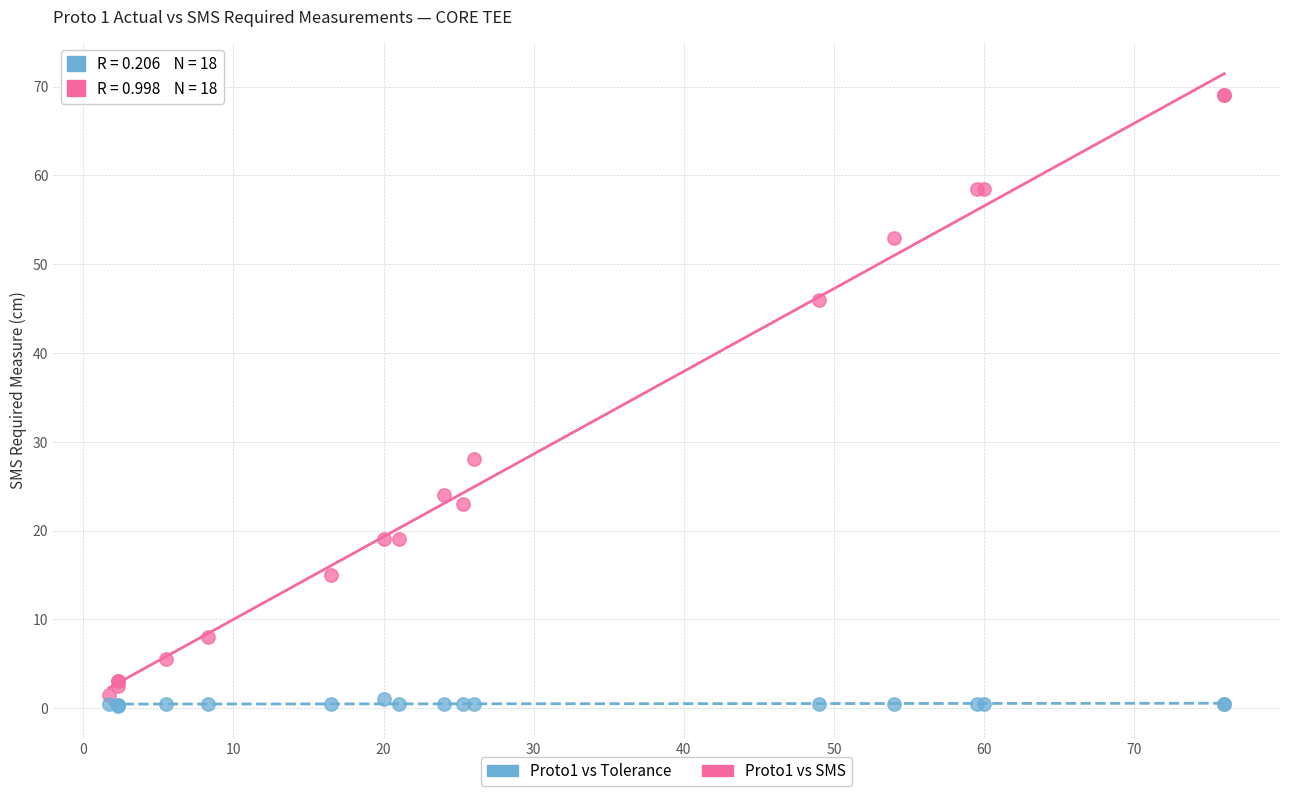

Which series contains the highest Y value?

Proto1 vs SMS